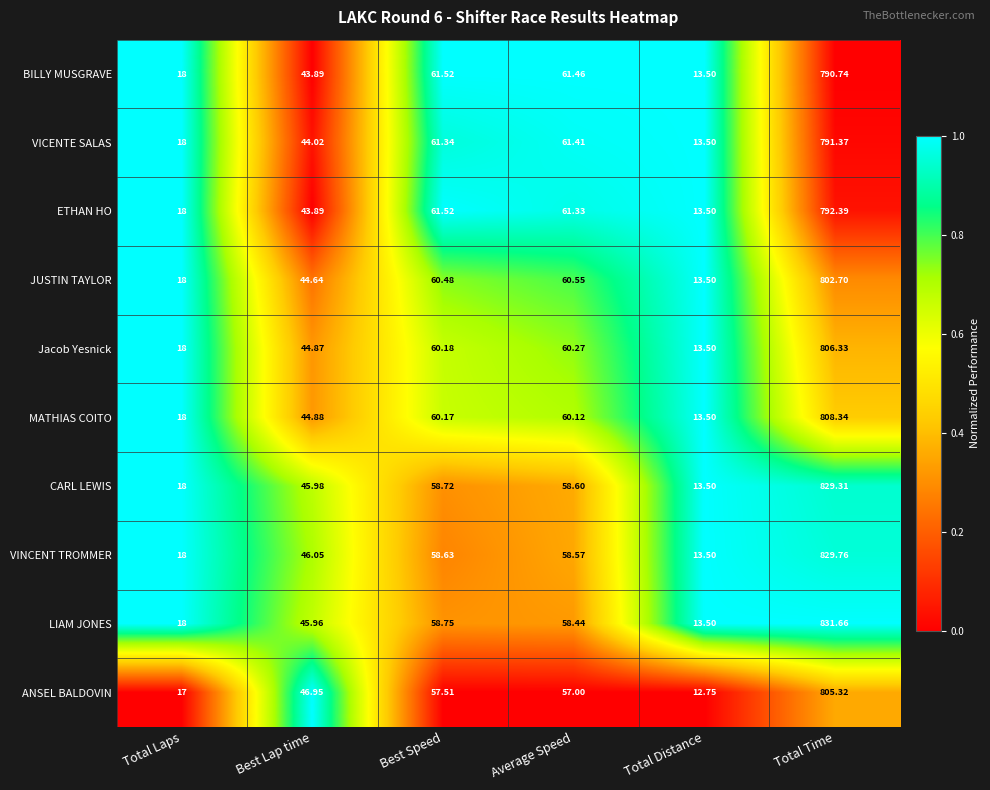

Rank the categories by ETHAN HO value from lowest to highest.

Total Distance, Total Laps, Best Lap time, Average Speed, Best Speed, Total Time